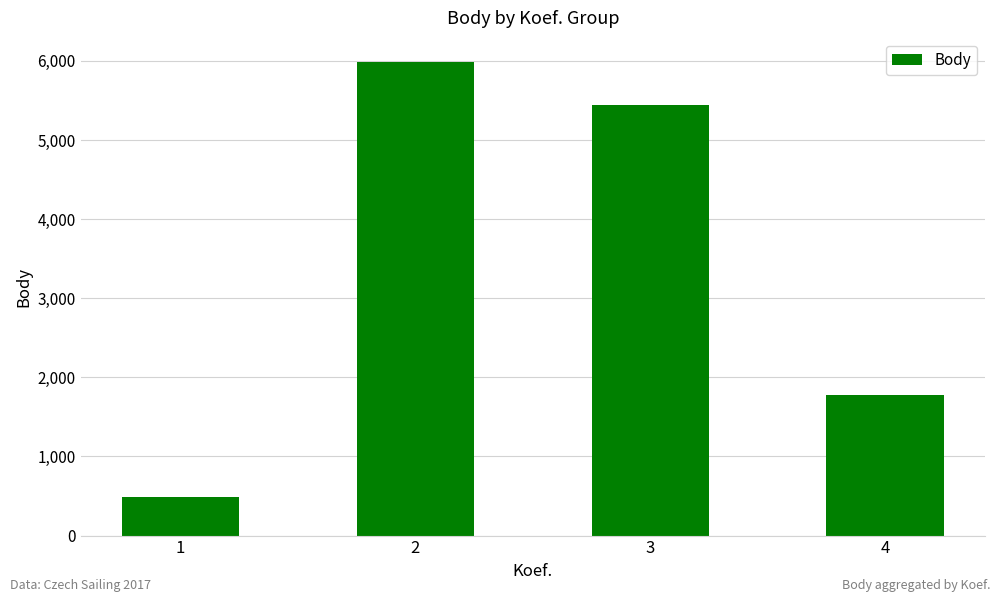

What is the value of the 4th bar from the left?

1774